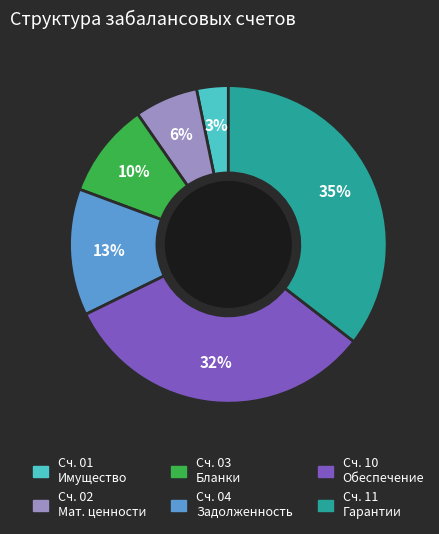

Is there any slice that represents more than half of the pie?

No